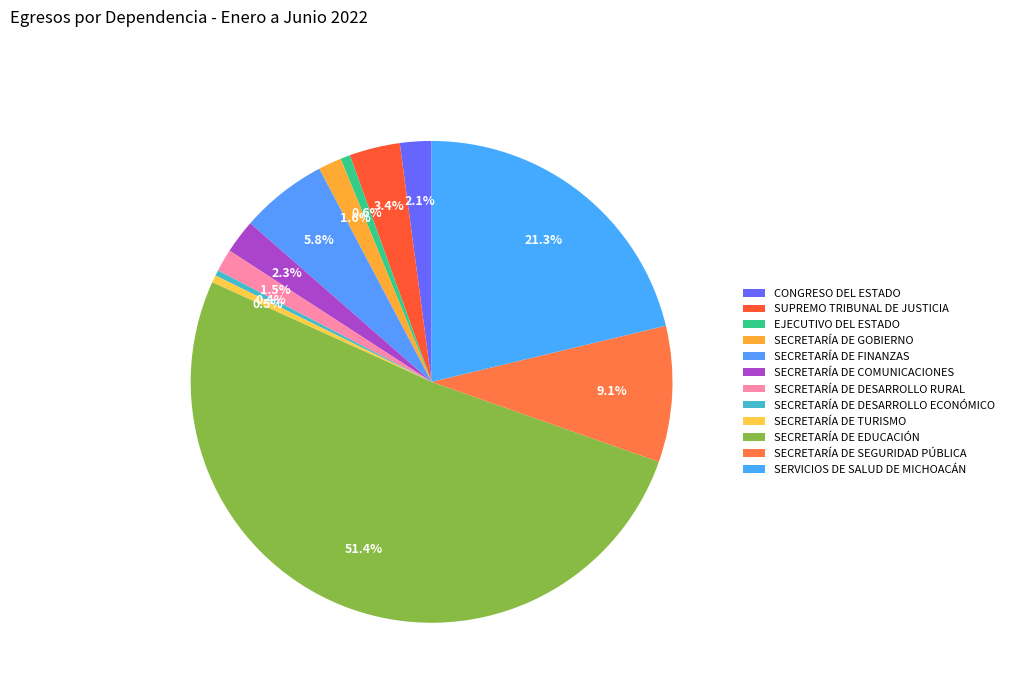

What is the total percentage of SECRETARÍA DE GOBIERNO and EJECUTIVO DEL ESTADO?

2.2%